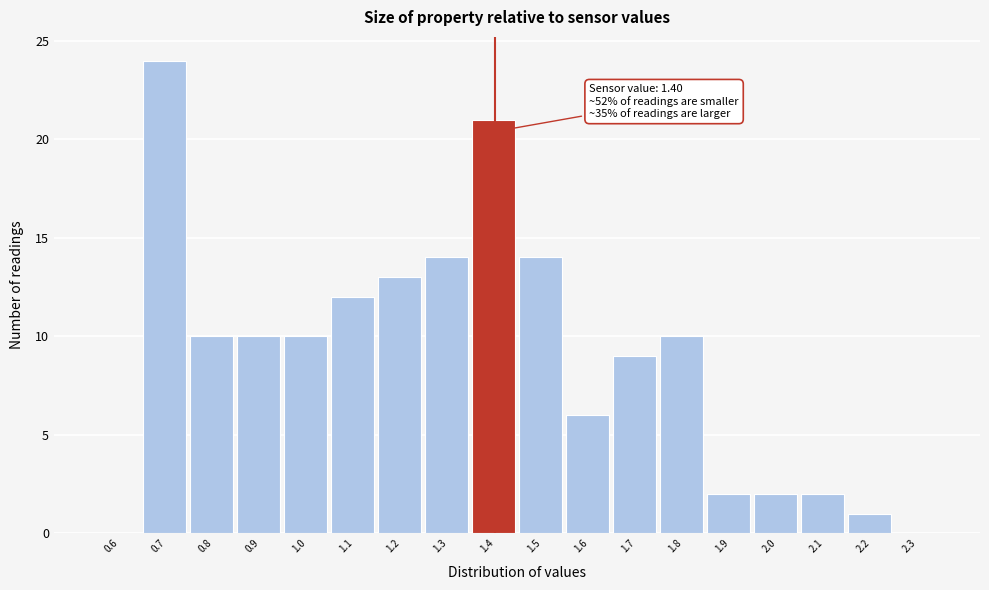

Over which range of the x-axis is the bar tallest?

0.65 to 0.75